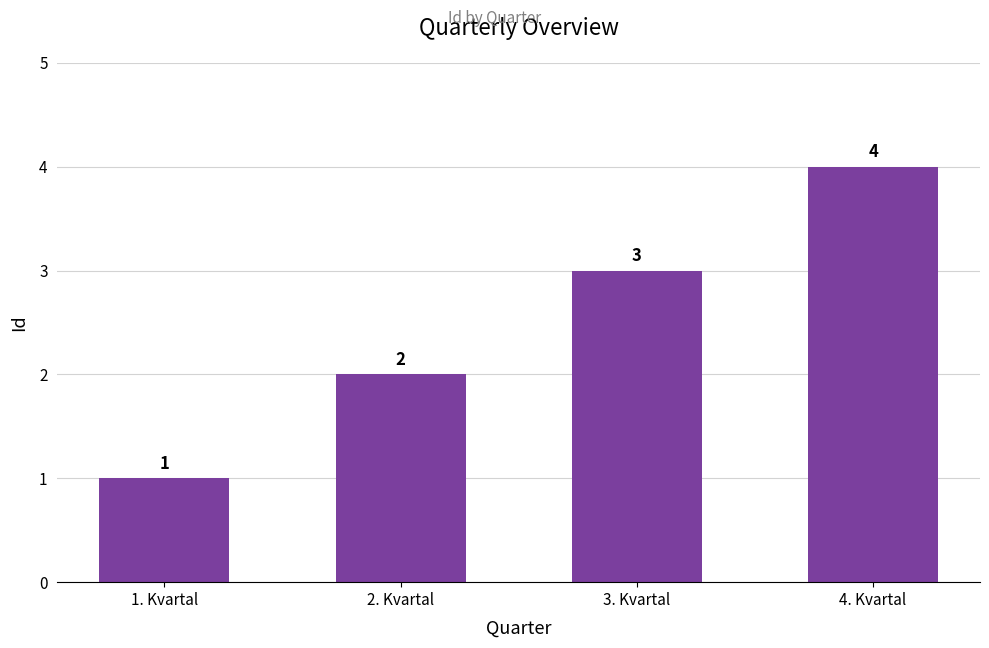

Does the chart contain any negative values?

No